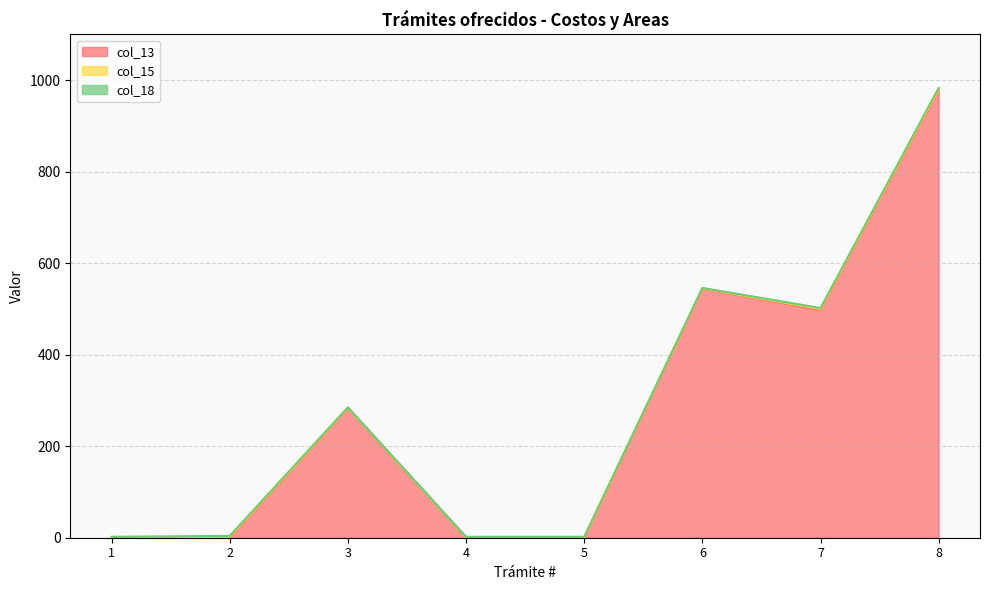

Which series has the widest spread of values?

col_13